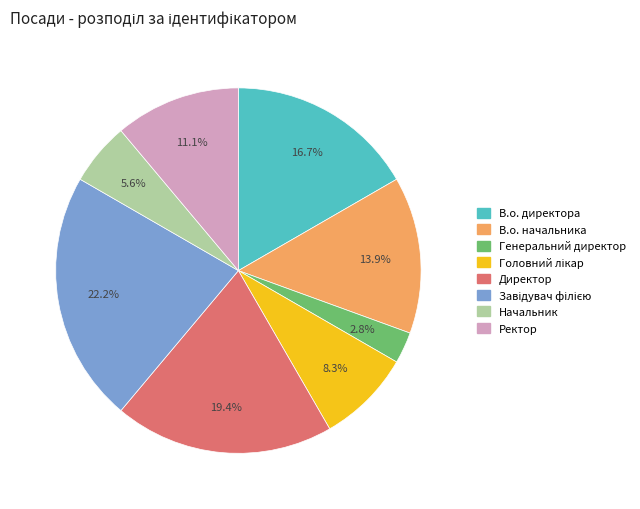

Combined, what portion of the pie is Генеральний директор and Ректор?

13.9%